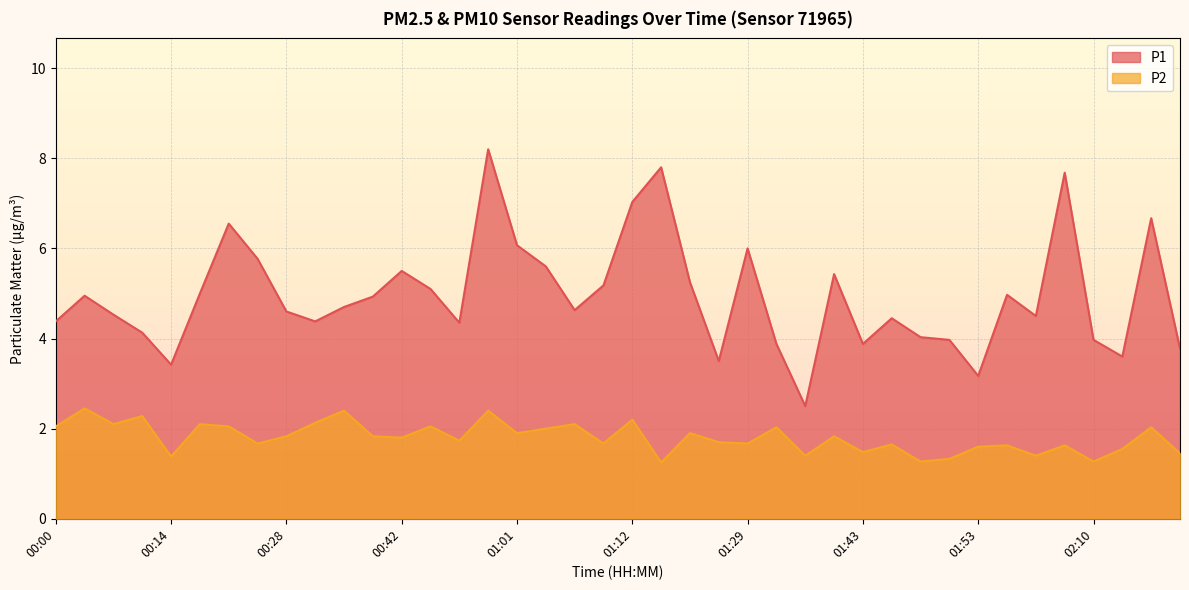

In P1, how many points are higher than both neighbors (excluding endpoints)?

11